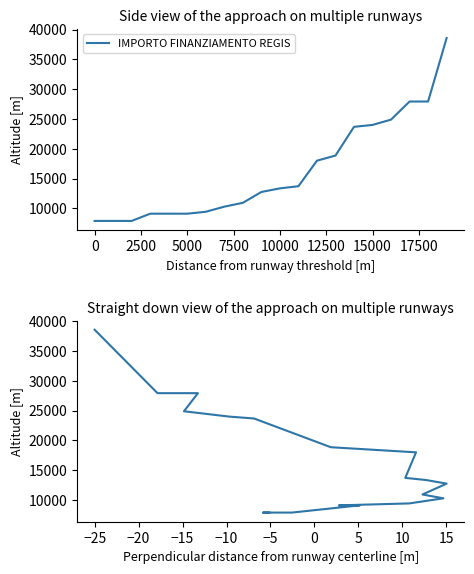

What is the minimum value shown in the chart?

7891